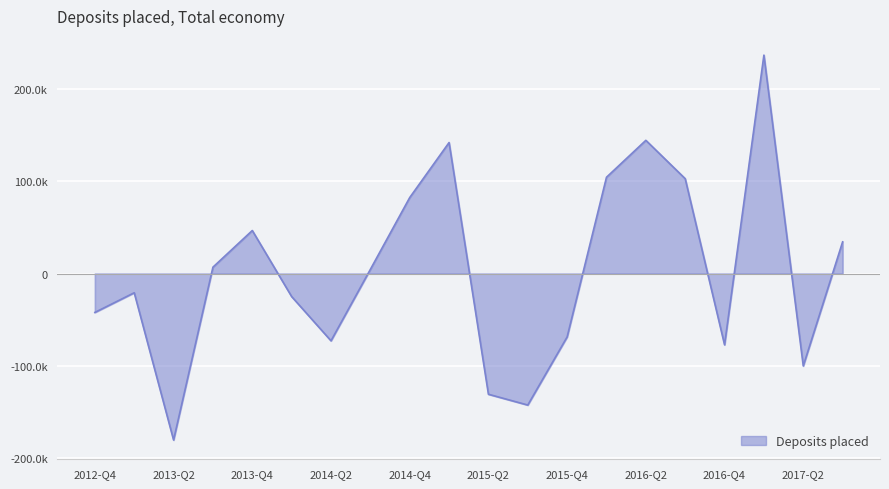

At which category does the chart reach its peak across all series?

2017-Q1